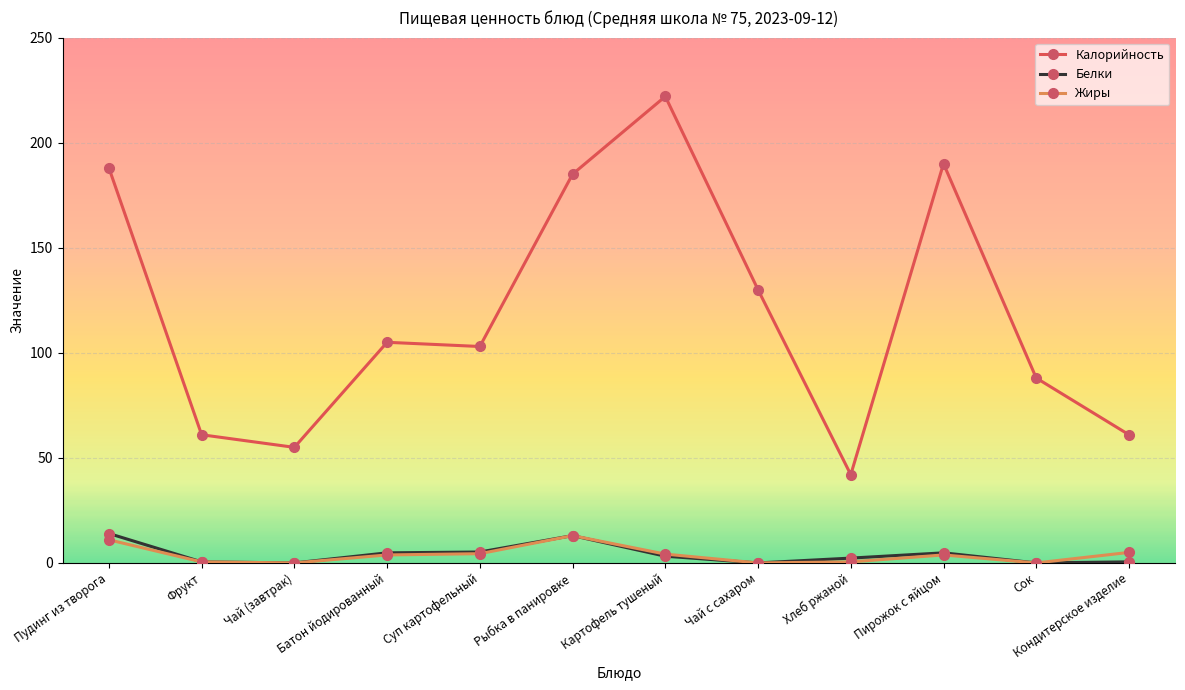

True or false: Калорийность has more than 1 points higher than both neighbors.

True